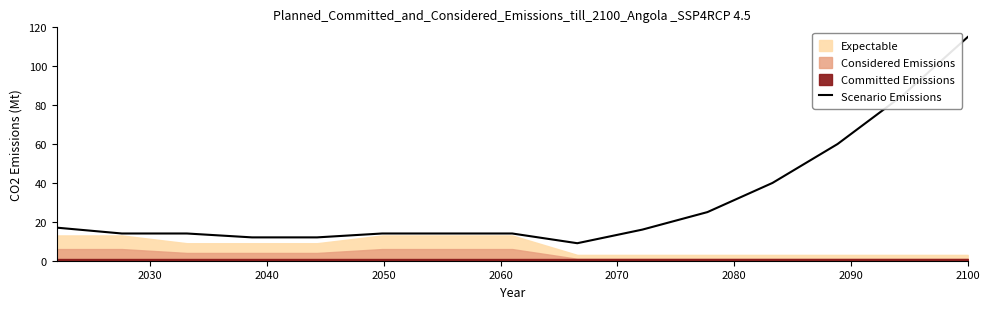

What is the minimum value for Scenario Emissions?

9